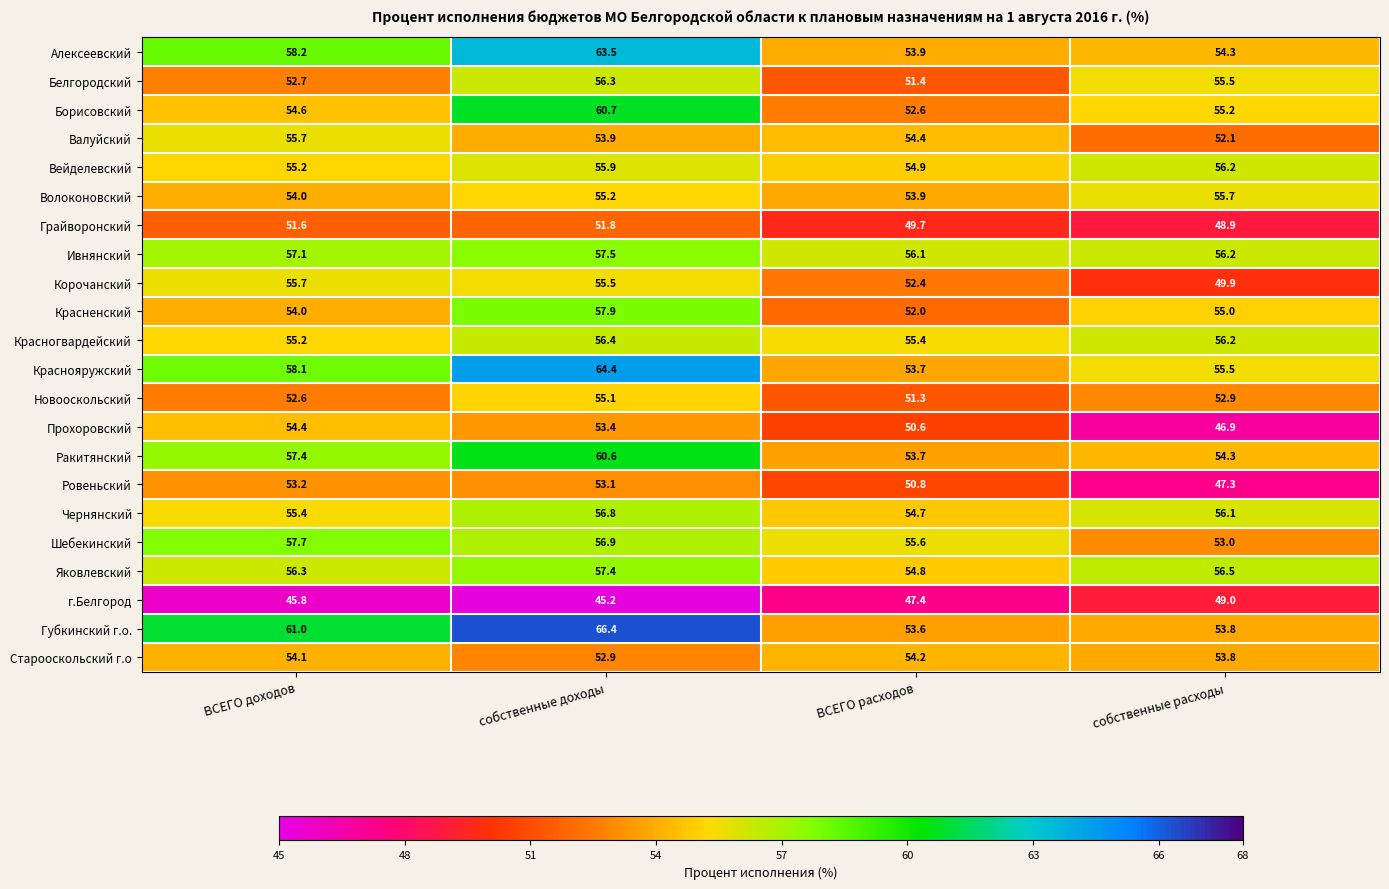

The Красненский series shows 93.2 at собственные расходы. True or false?

False